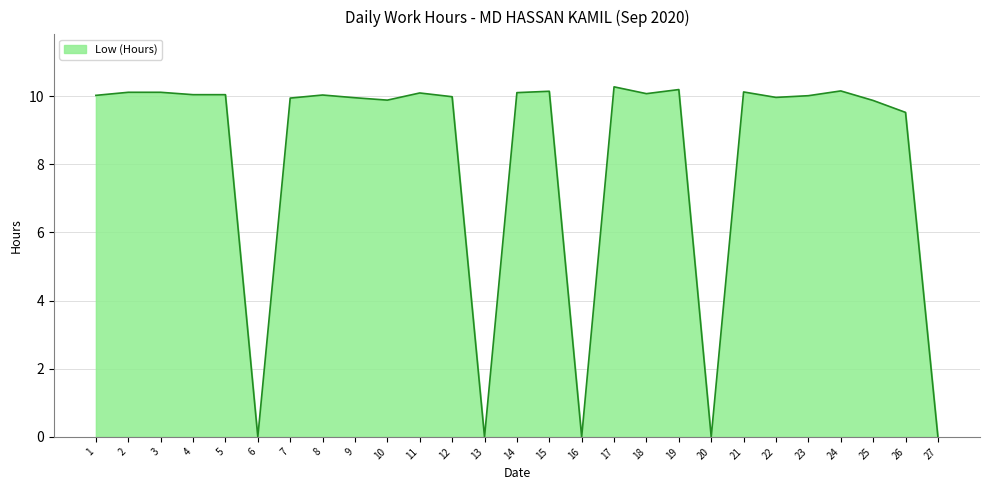

Read the value at 22.

10.0